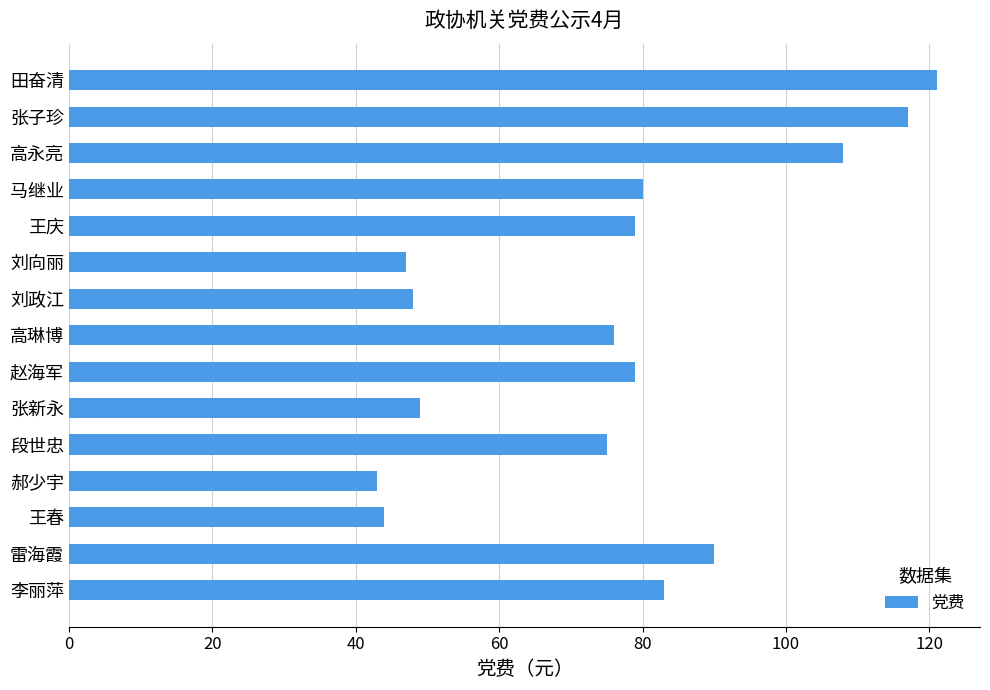

True or false: the data shows 25 at 李丽萍.

False